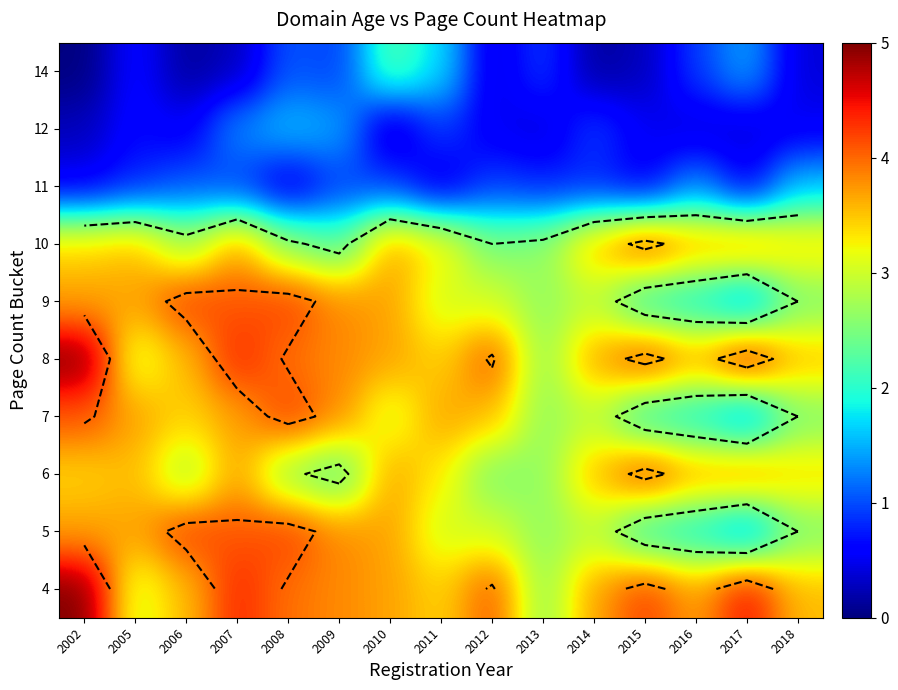

At how many categories does at least one series exceed 1?

15